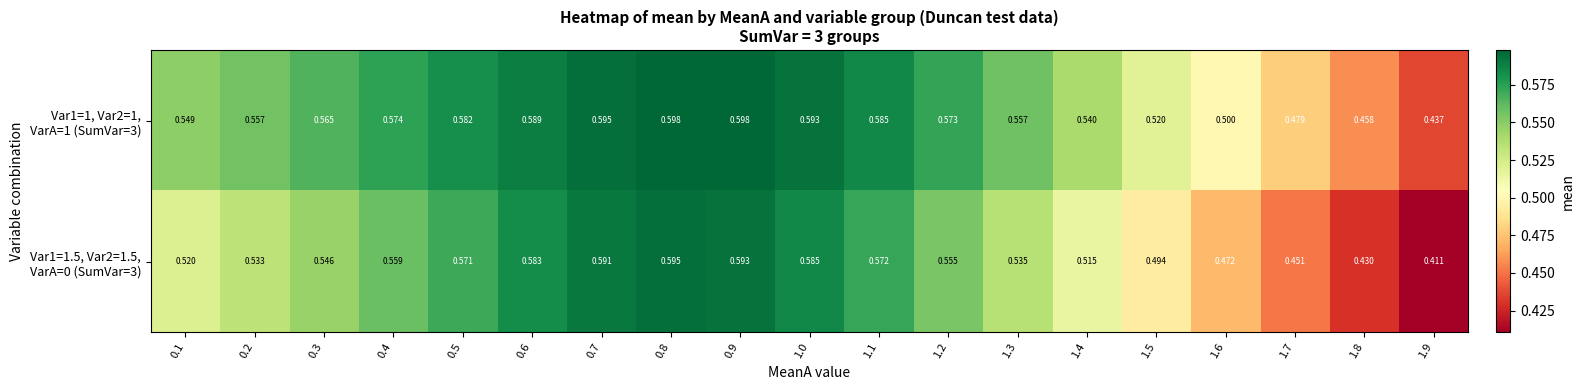

How many data points does each series have?

19